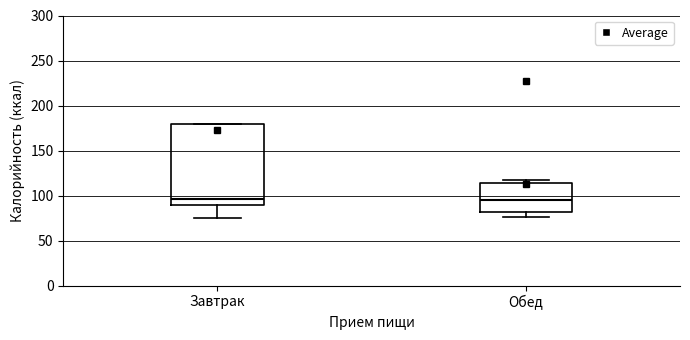

Reading left to right, read every box against the y-axis: the position of its median line, the range the box covers, and the ends of its whiskers. The values are not printed on the chart, so give them approximately, as read against the axis.

Завтрак: median 95, box 90 to 180, whiskers 75 to 180
Обед: median 95, box 80 to 115, whiskers 75 to 115 (just above the box's upper edge)